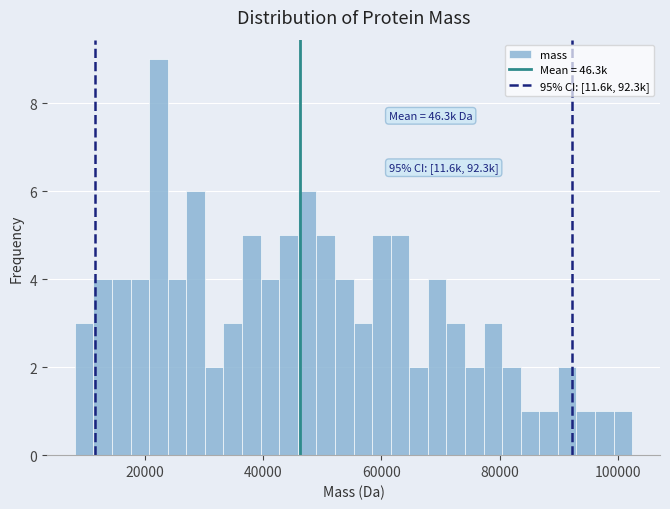

Read against the x-axis, roughly where is the centre of the tallest bar?

22000